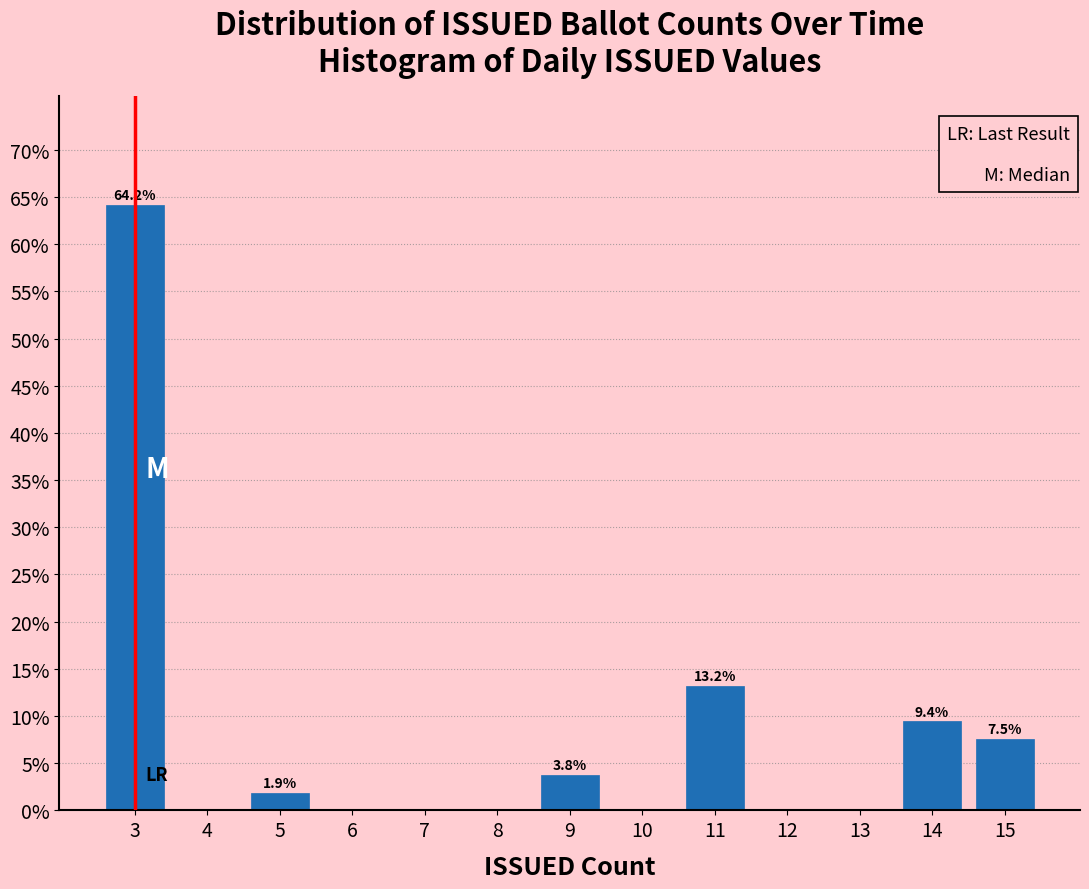

Over which range of the x-axis is the bar tallest?

2.5 to 3.5